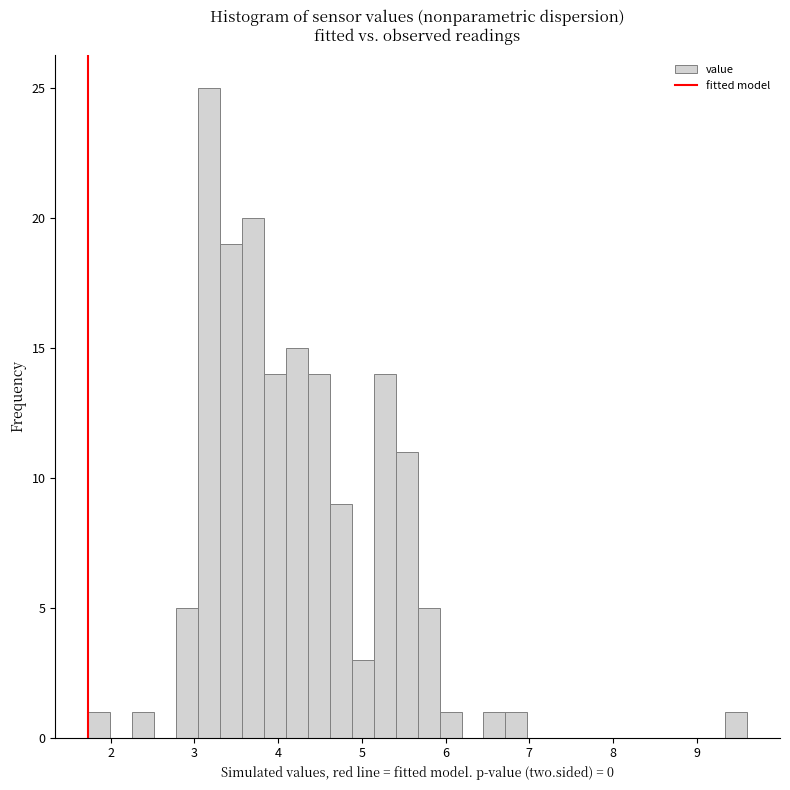

Read against the x-axis, roughly where is the centre of the tallest bar?

3.2